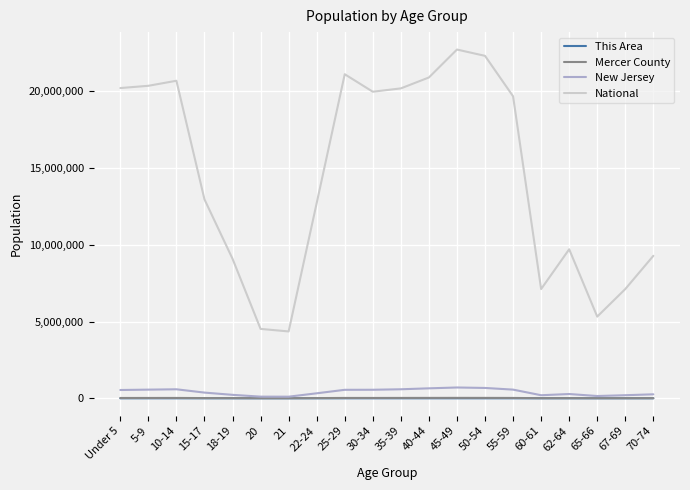

What is the maximum value shown in the chart?

22708591